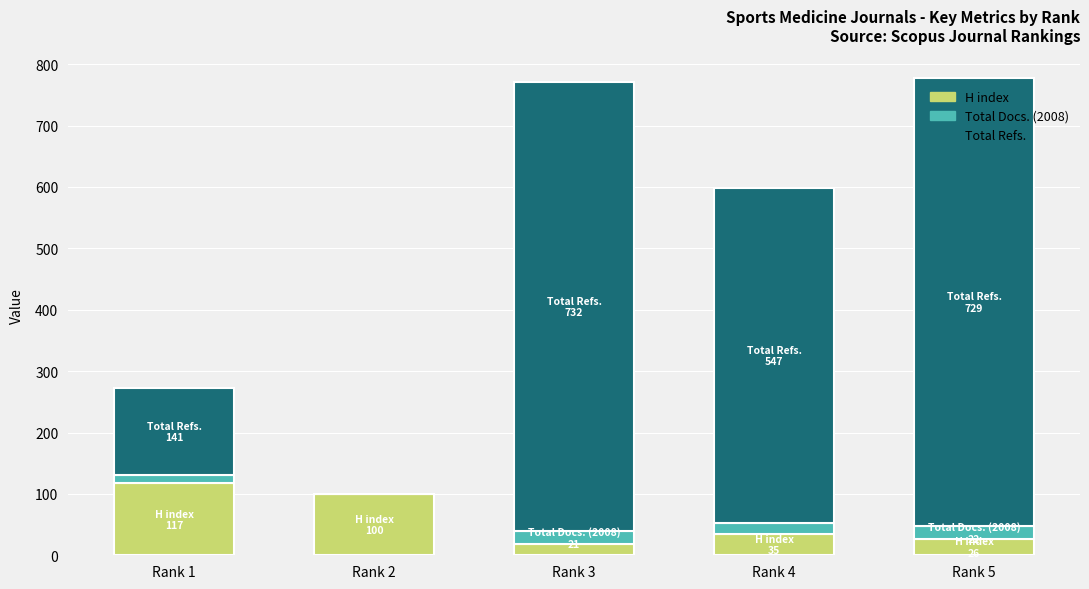

What is the maximum value for H index?

117